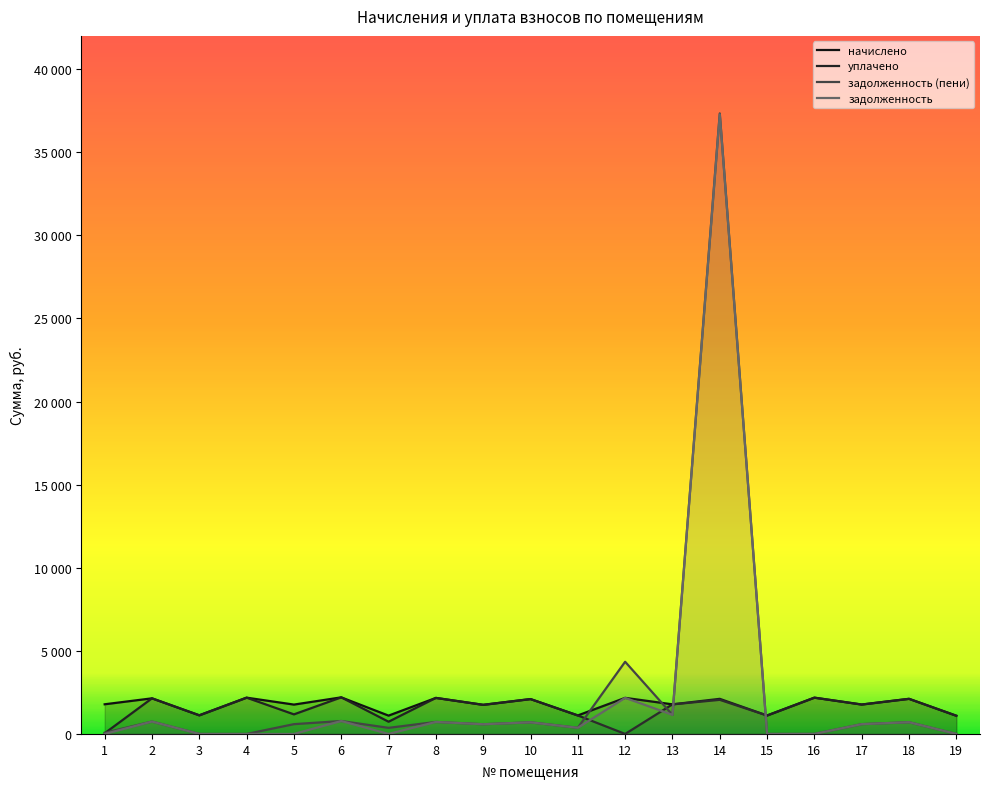

How many interior local valleys does the задолженность (пени) series have?

5